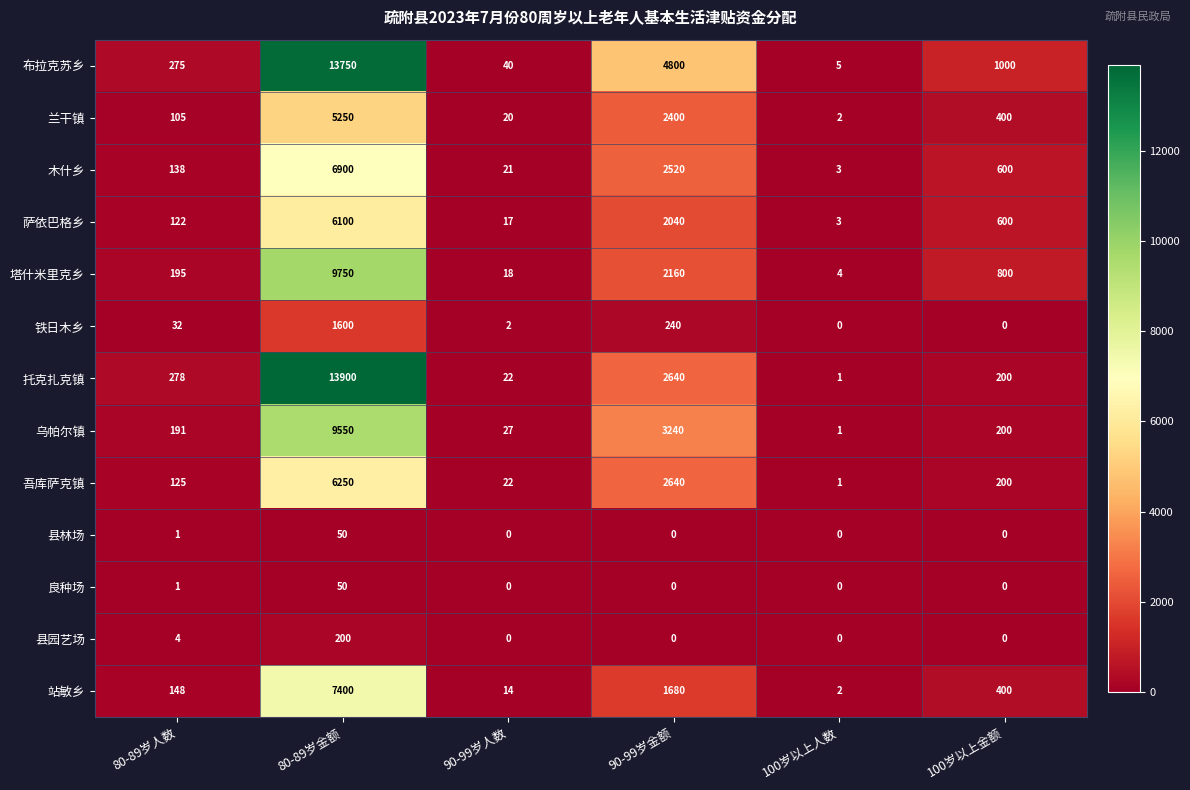

What is the total value across all series at 100岁以上金额?

4400